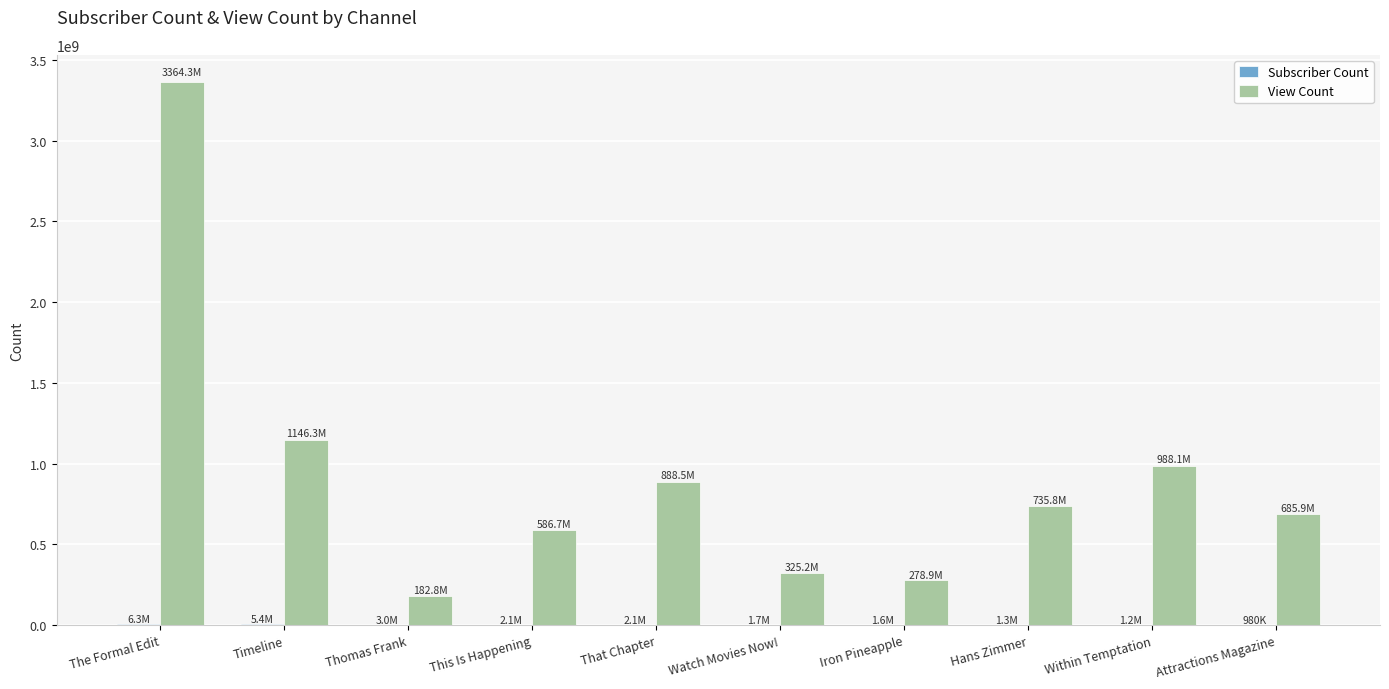

At which label is View Count closest to 1773516062?

Timeline